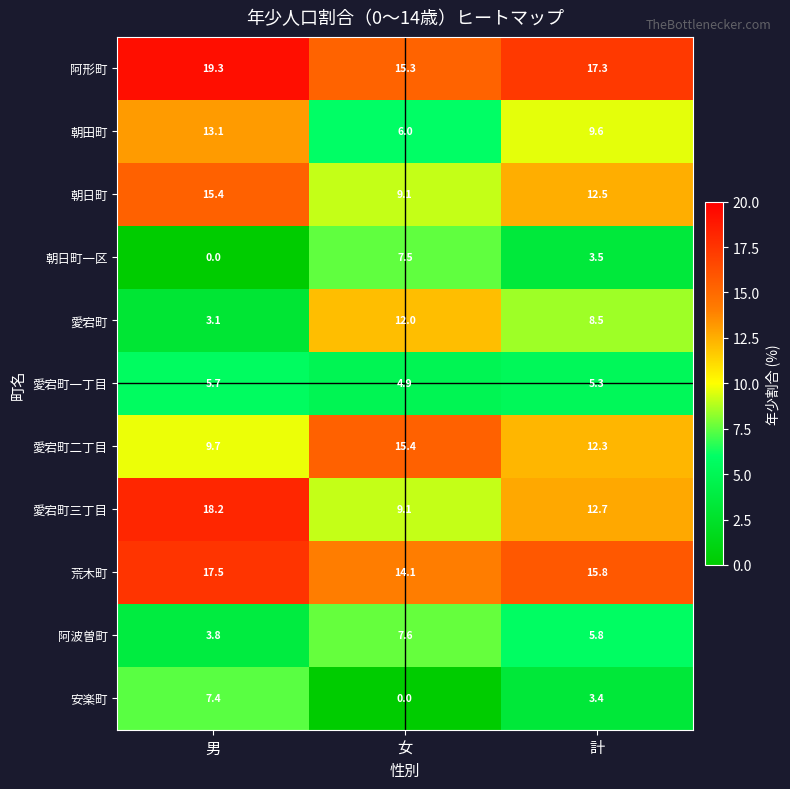

Rank the categories by 朝日町一区 value from lowest to highest.

男, 計, 女